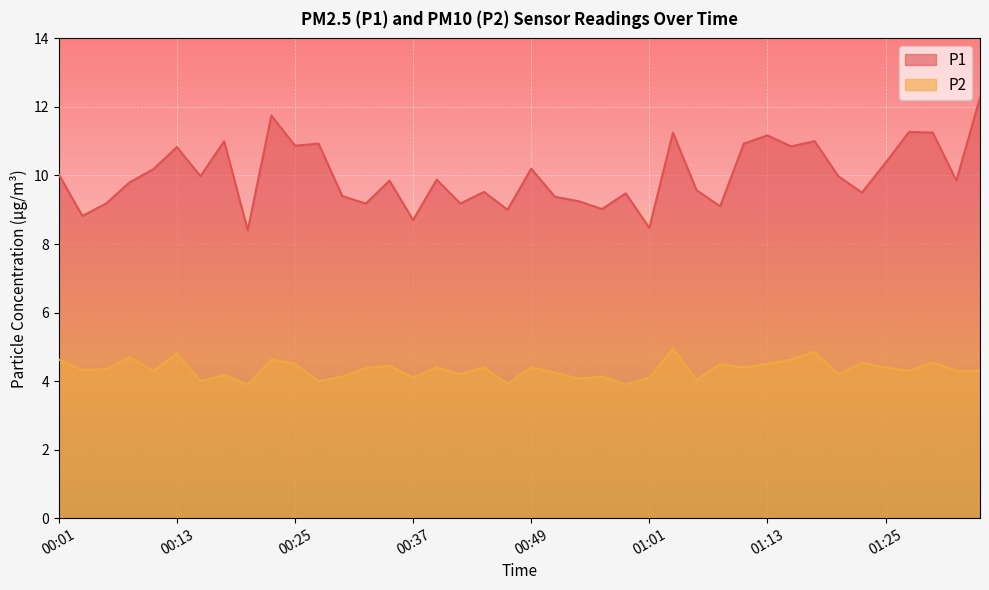

What is the sum of the P2 values at 01:04 and 00:18?

9.1